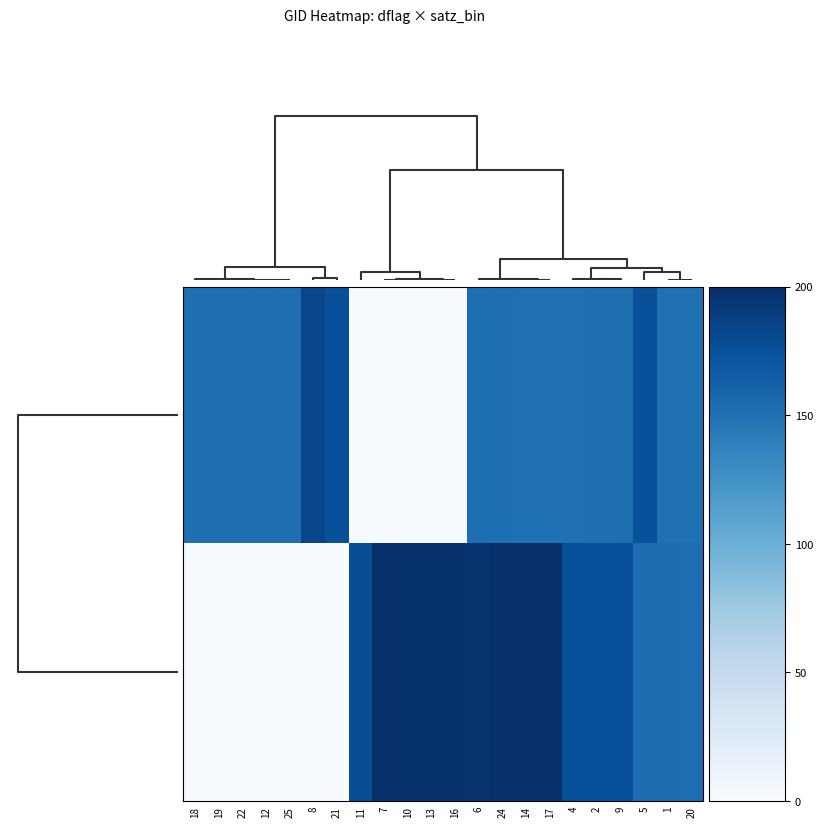

Which series has the largest total across all categories?

3670176